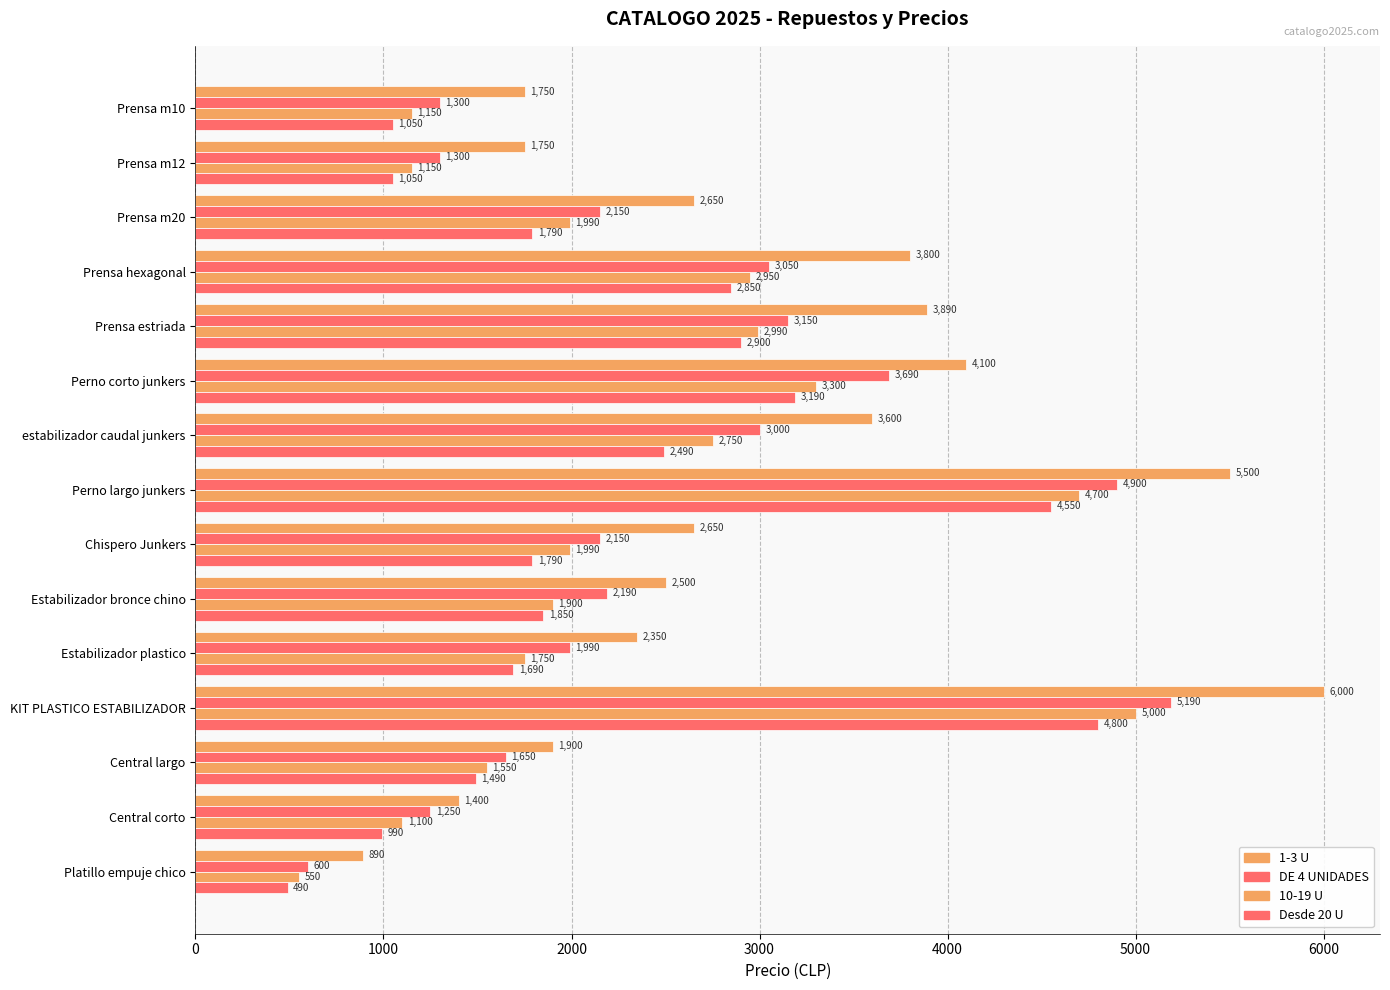

Which series has the largest total across all categories?

1-3 U